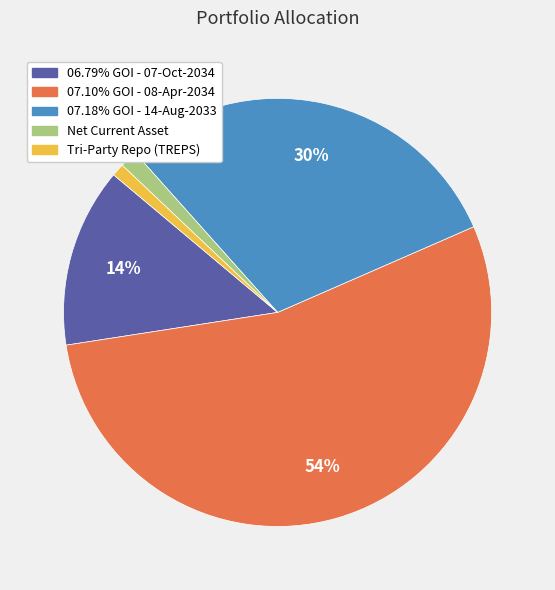

To the nearest percent, what is the combined percentage of 07.10% GOI - 08-Apr-2034 and Tri-Party Repo (TREPS)?

55%